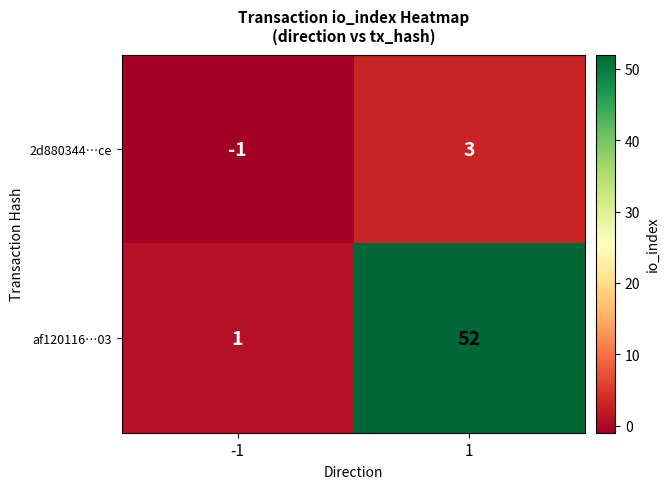

What is the minimum value shown in the chart?

-1